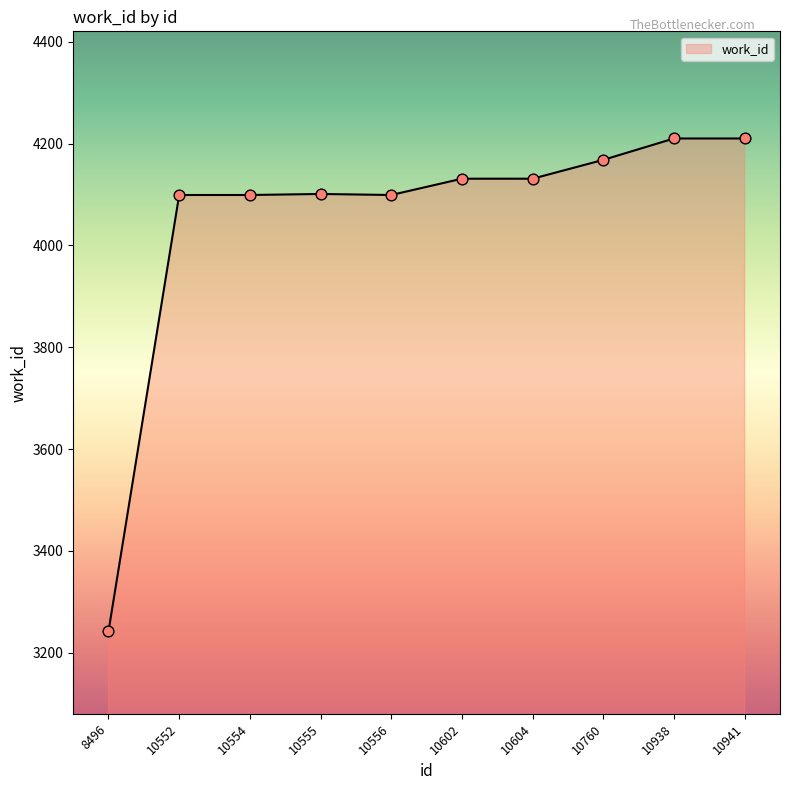

Which has a higher value, 10938 or 10552?

10938